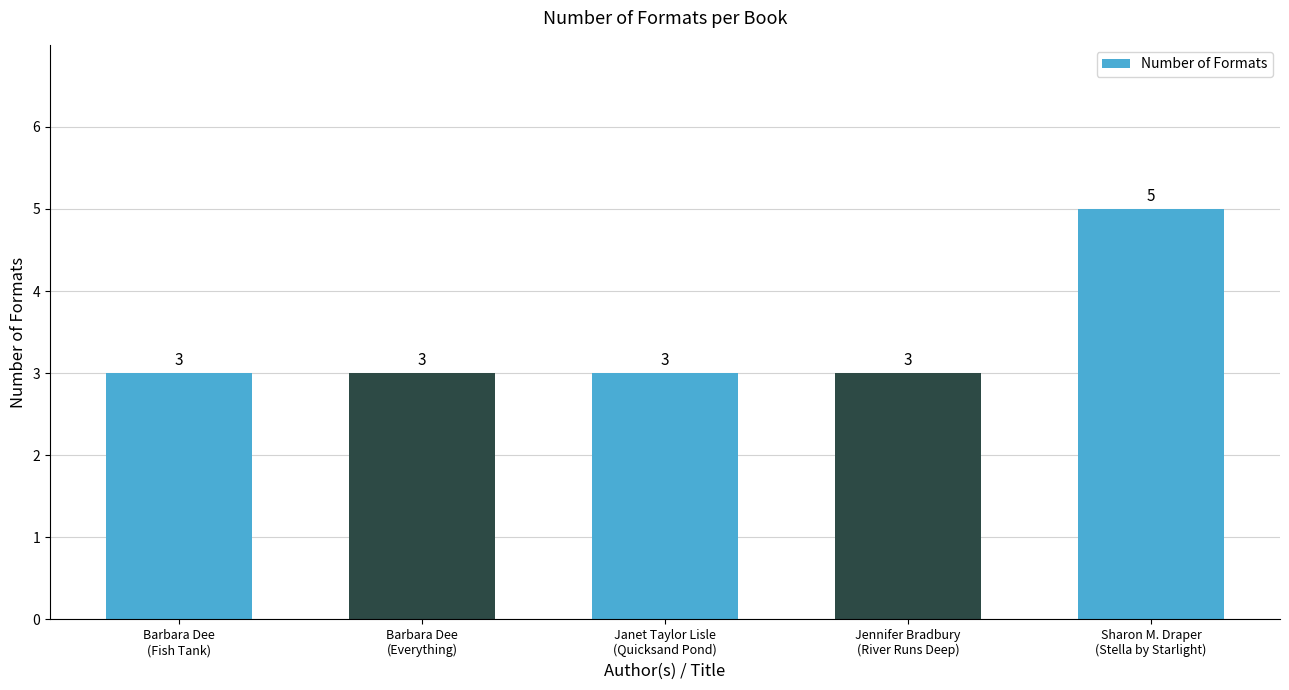

How many bars are there in total?

5